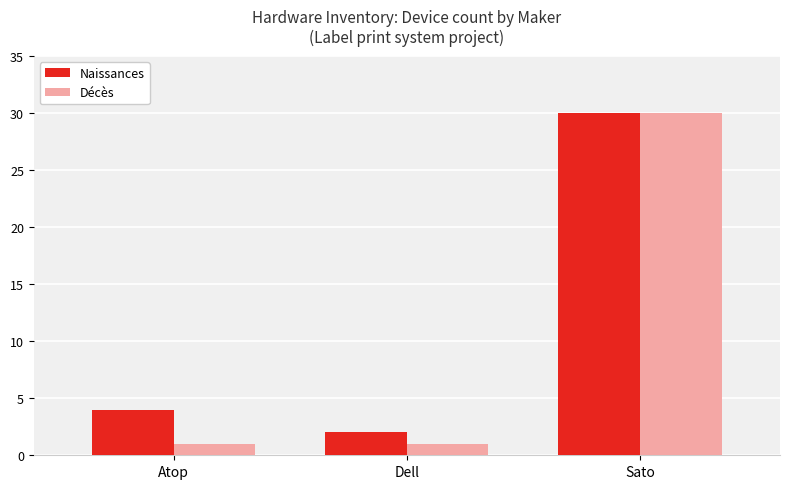

The Naissances series shows 50 at Sato. True or false?

False